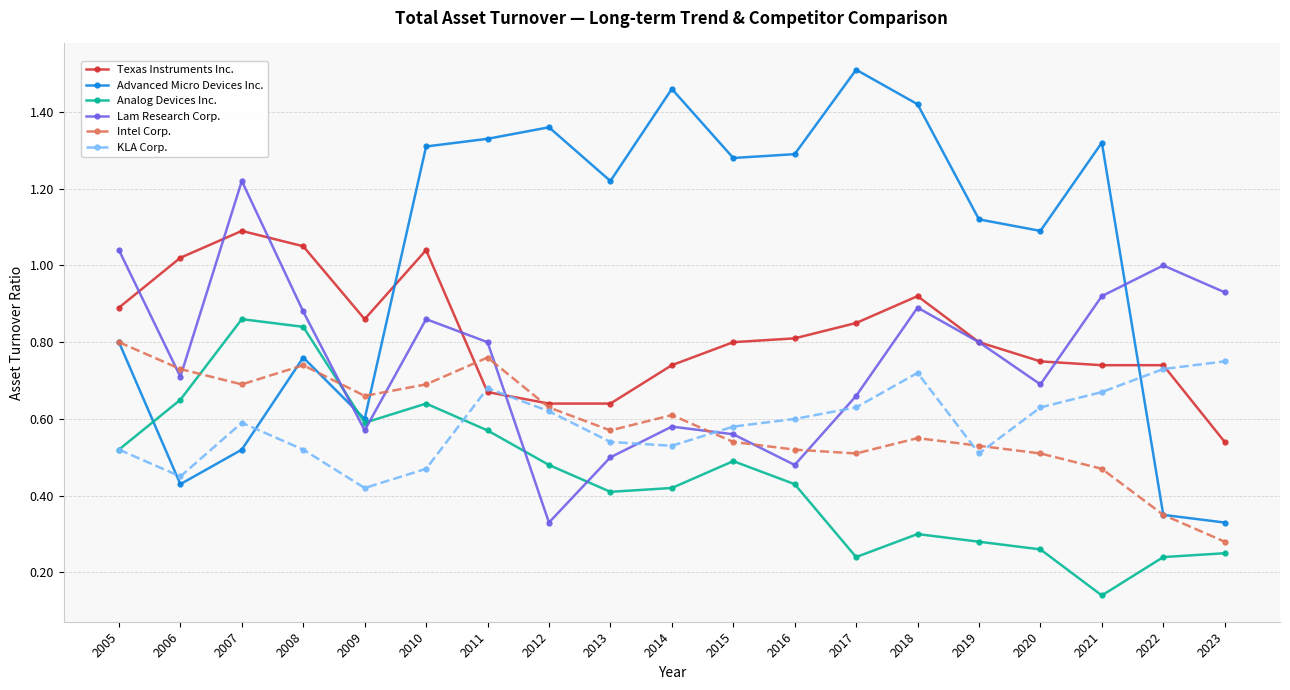

How many lines are shown in the chart?

6